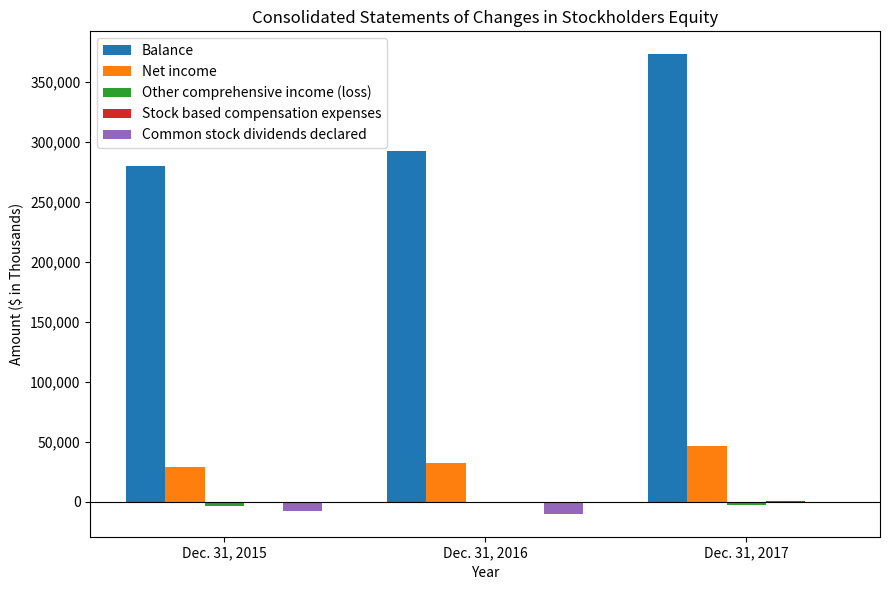

At which category is the sum across all series the highest?

Dec. 31, 2017